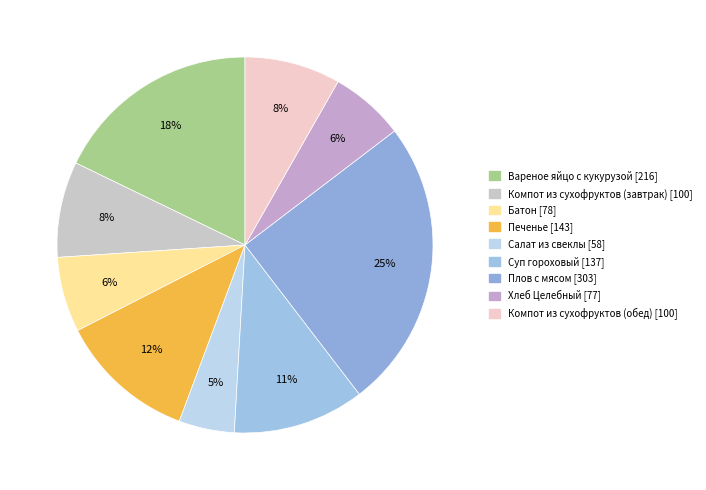

Combined, do Компот из сухофруктов (завтрак) and Компот из сухофруктов (обед) account for over 50%?

No